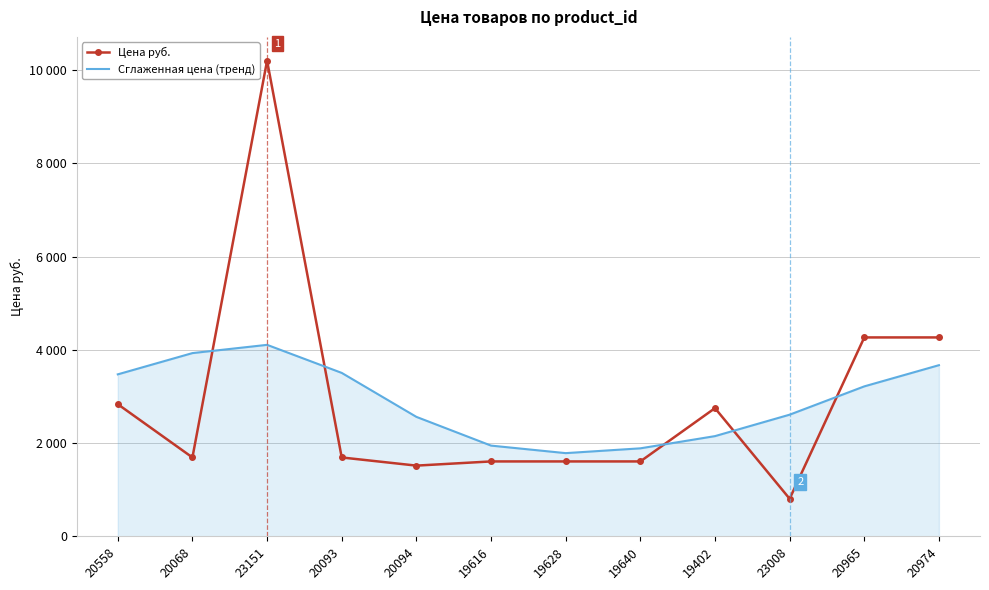

The Цена руб. series shows 2835.0 at 20558. True or false?

True